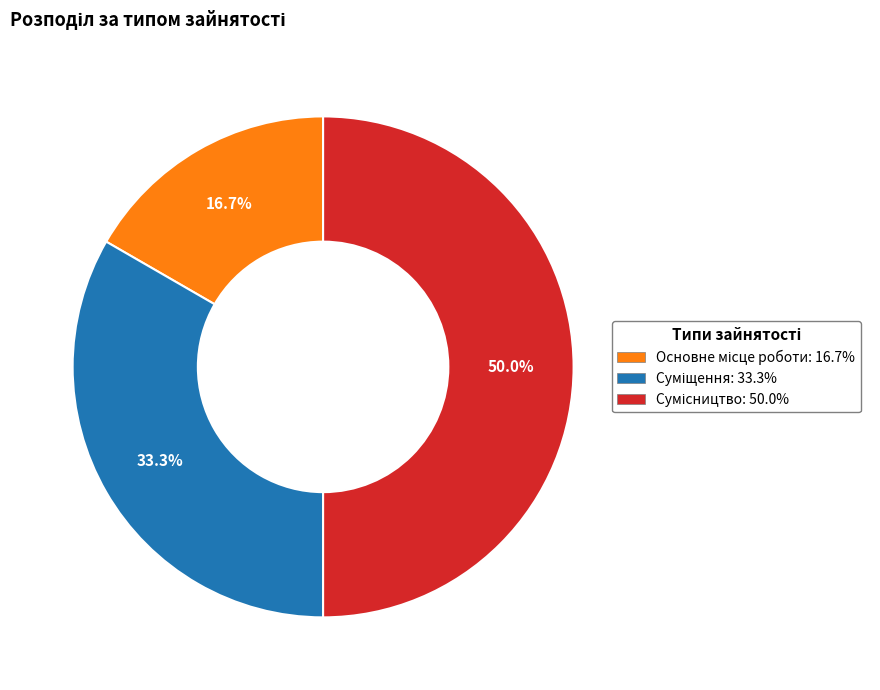

How many segments does this pie chart have?

3